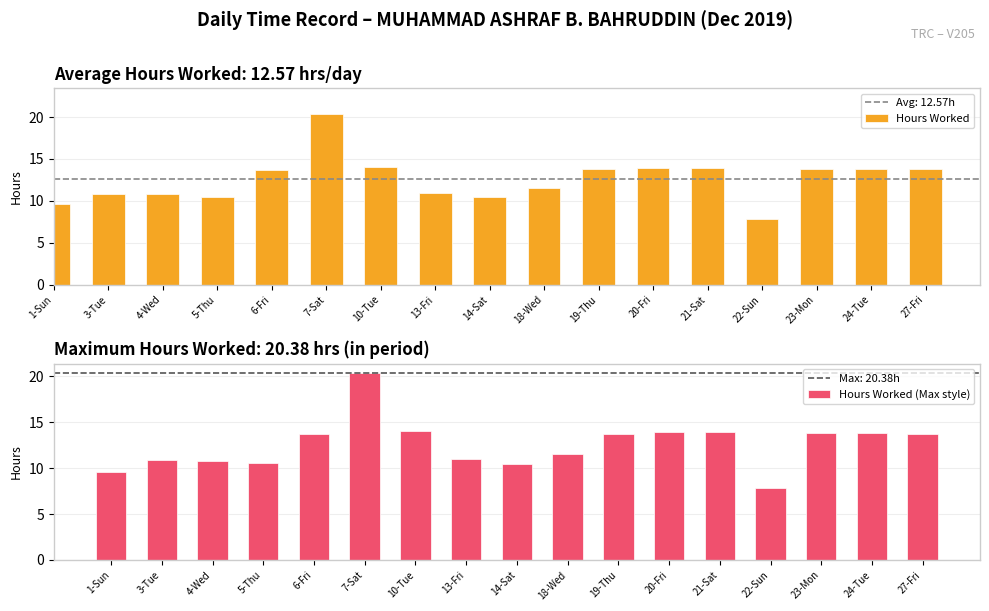

What is the sum of the values at 19-Thu and 4-Wed?

24.6